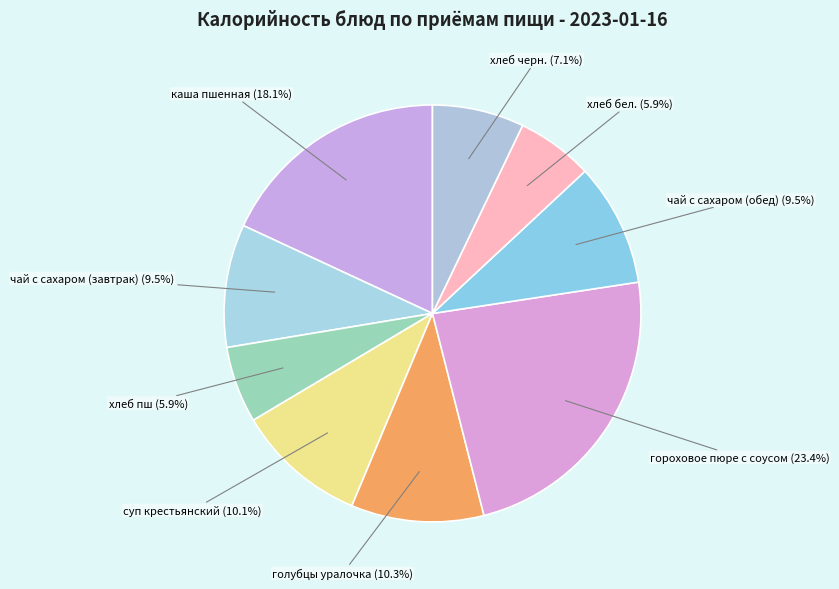

Do хлеб бел. and чай с сахаром (завтрак) together represent more than half of the pie?

No